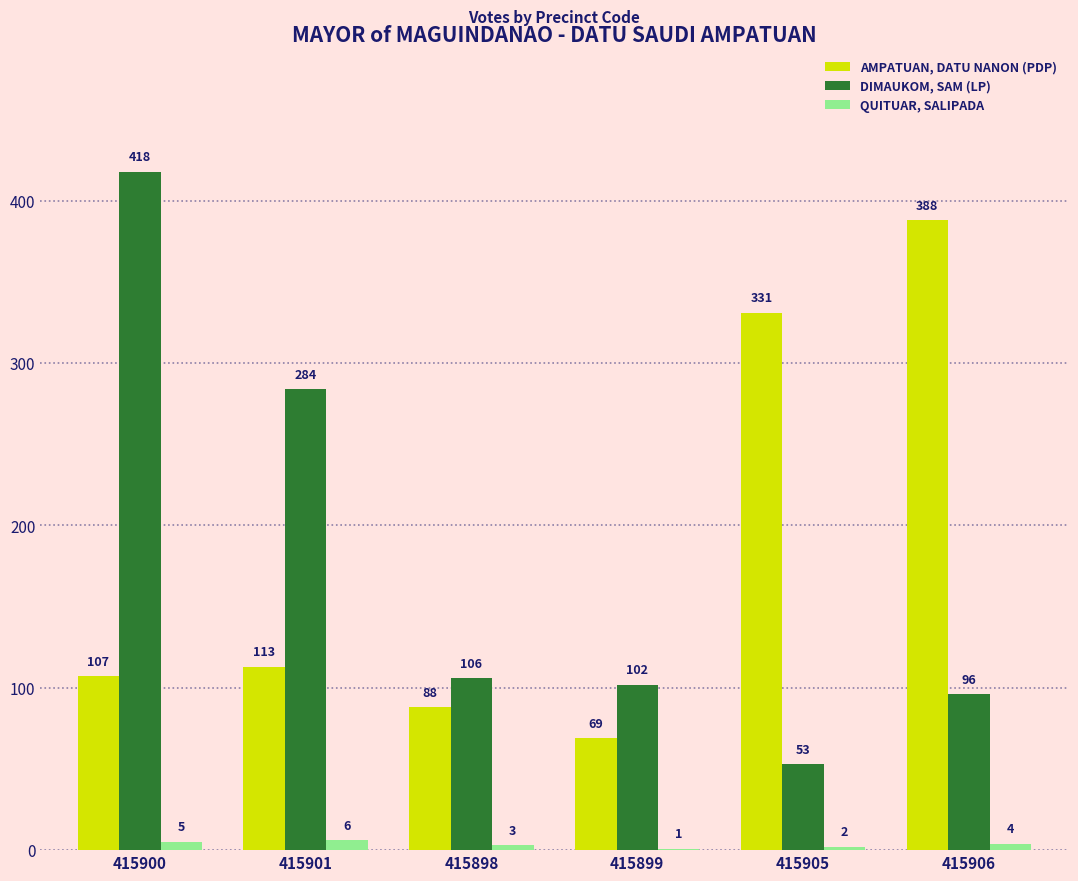

What is the greatest value displayed?

418